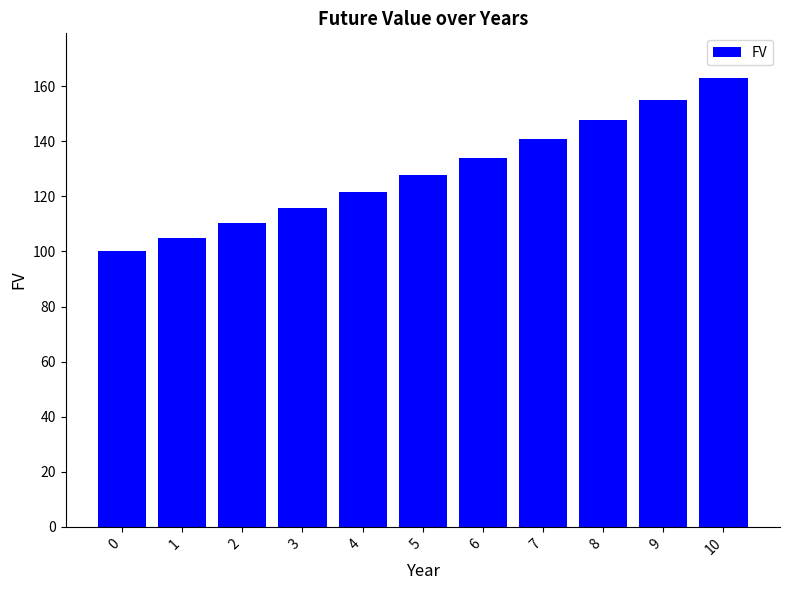

What value does the data have at 5?

127.6